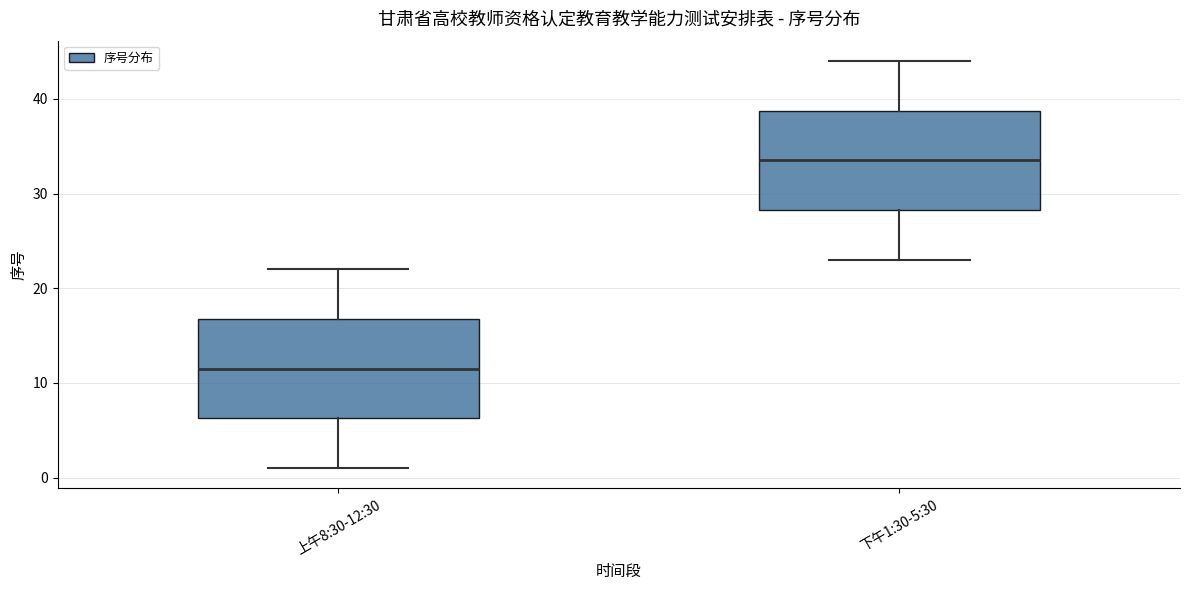

Reading left to right, read every box against the y-axis: the position of its median line, the range the box covers, and the ends of its whiskers. The values are not printed on the chart, so give them approximately, as read against the axis.

上午8:30-12:30: median 12, box 6 to 17, whiskers 1 to 22
下午1:30-5:30: median 34, box 28 to 39, whiskers 23 to 44